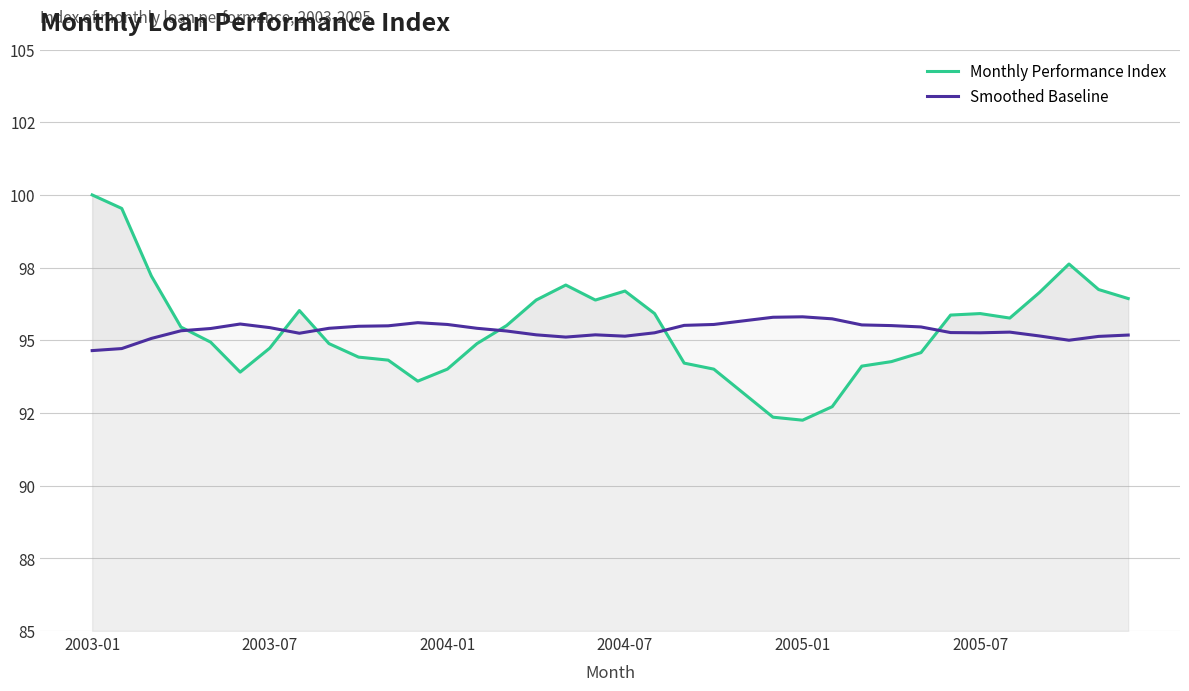

How many interior local peaks does the Monthly Performance Index series have?

5